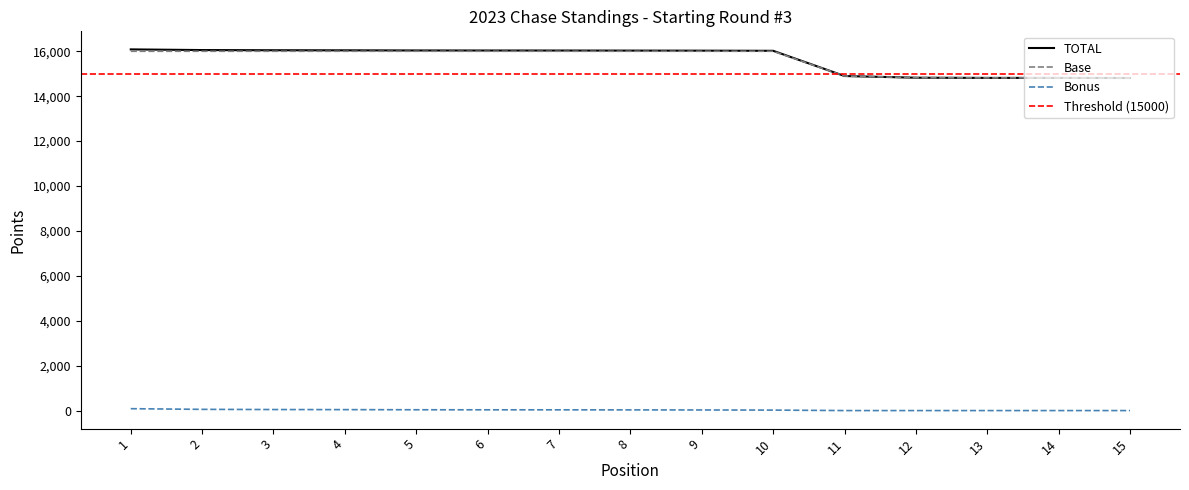

What is the total value across all series at 2?

32108